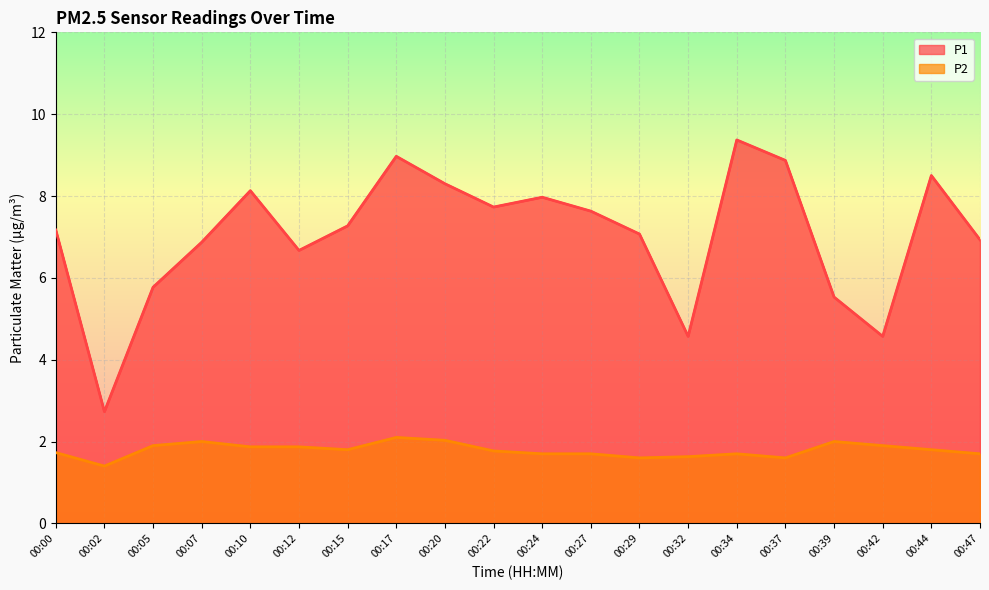

How many interior local peaks does the P2 series have?

4